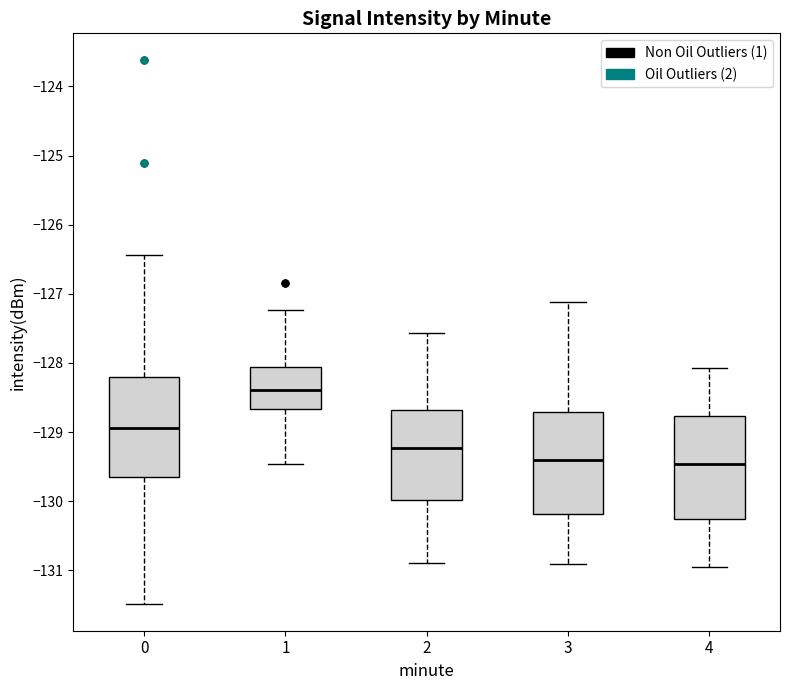

Reading left to right, read every box against the y-axis: the position of its median line, the range the box covers, and the ends of its whiskers. The values are not printed on the chart, so give them approximately, as read against the axis.

0: median -128.9, box -129.6 to -128.2, whiskers -131.5 to -126.4
1: median -128.4, box -128.7 to -128.1, whiskers -129.5 to -127.2
2: median -129.2, box -130.0 to -128.7, whiskers -130.9 to -127.6
3: median -129.4, box -130.2 to -128.7, whiskers -130.9 to -127.1
4: median -129.5, box -130.3 to -128.8, whiskers -131.0 to -128.1